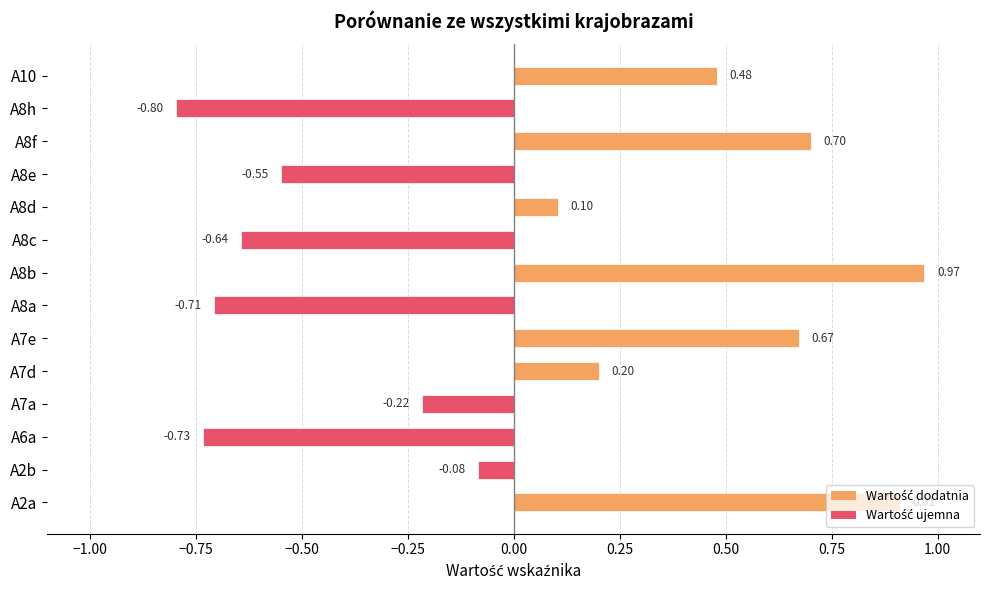

List the labels in order of value, smallest first.

A8h, A6a, A8a, A8c, A8e, A7a, A2b, A8d, A7d, A10, A7e, A8f, A2a, A8b